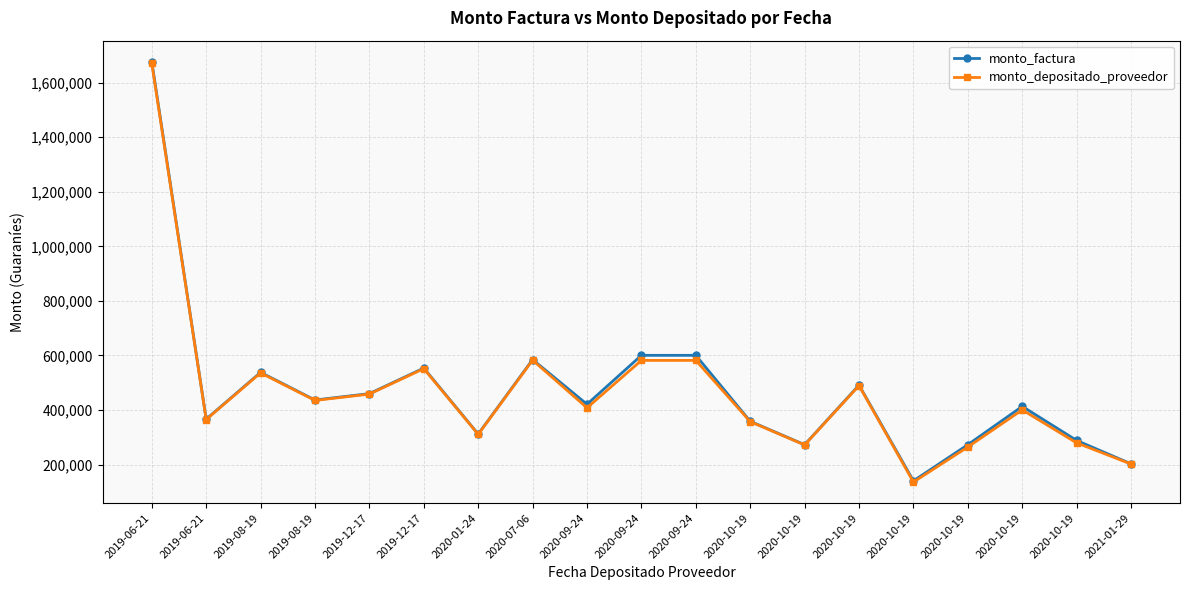

Is it true that monto_depositado_proveedor equals 781736 at 2019-08-19?

False